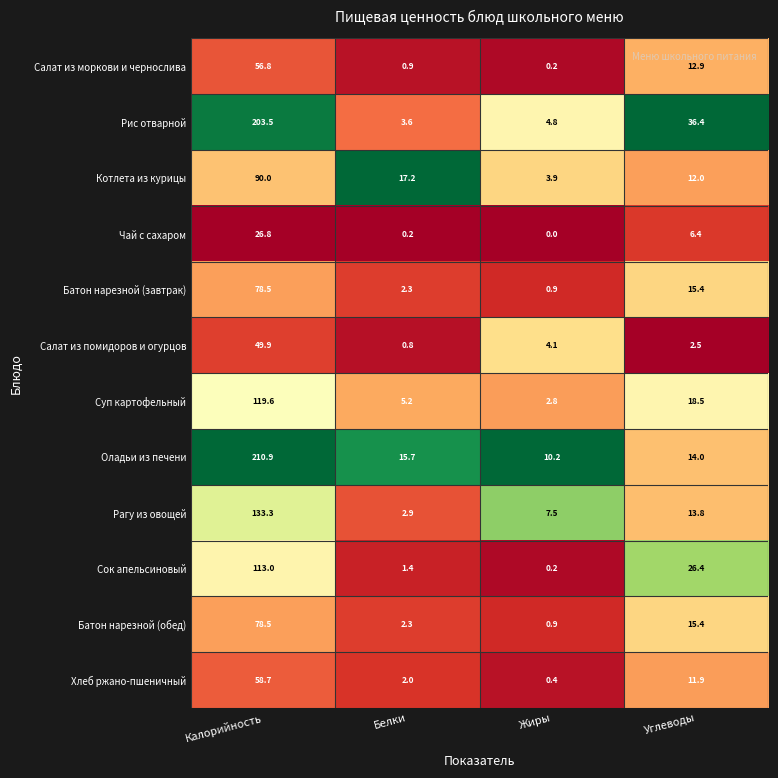

True or false: Сок апельсиновый has a value of 113.0 at Калорийность.

True